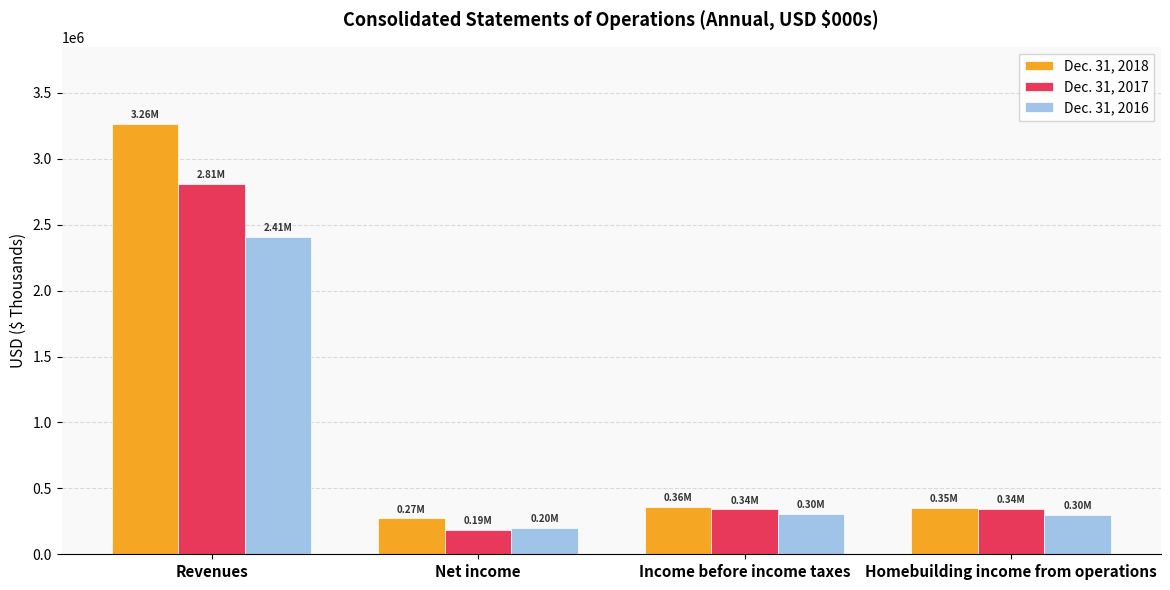

Between Net income and Homebuilding income from operations, which series saw the biggest shift?

Dec. 31, 2017